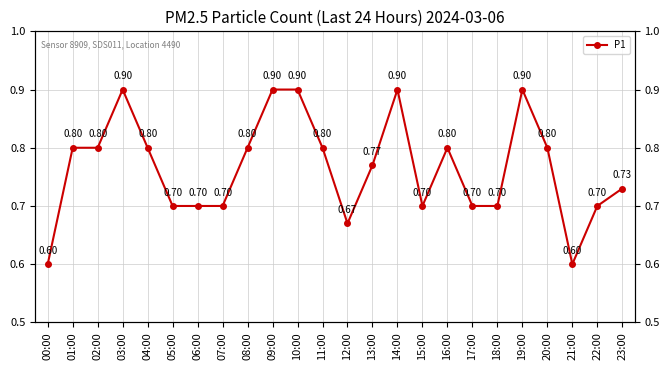

Rank the categories by value from highest to lowest.

03:00, 09:00, 10:00, 14:00, 19:00, 01:00, 02:00, 04:00, 08:00, 11:00, 16:00, 20:00, 13:00, 23:00, 05:00, 06:00, 07:00, 15:00, 17:00, 18:00, 22:00, 12:00, 00:00, 21:00